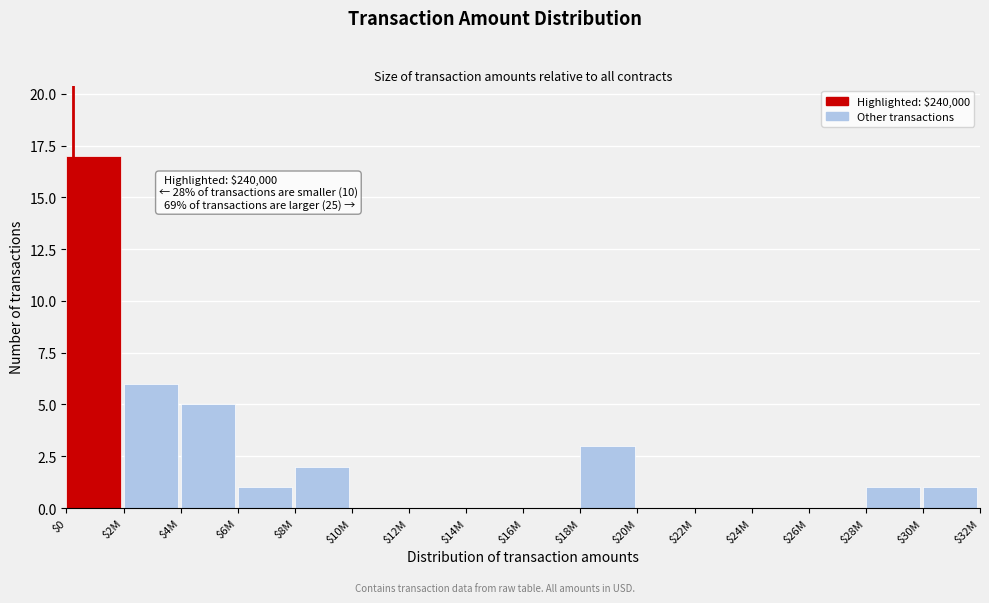

At which label is the value closest to 8?

$2M